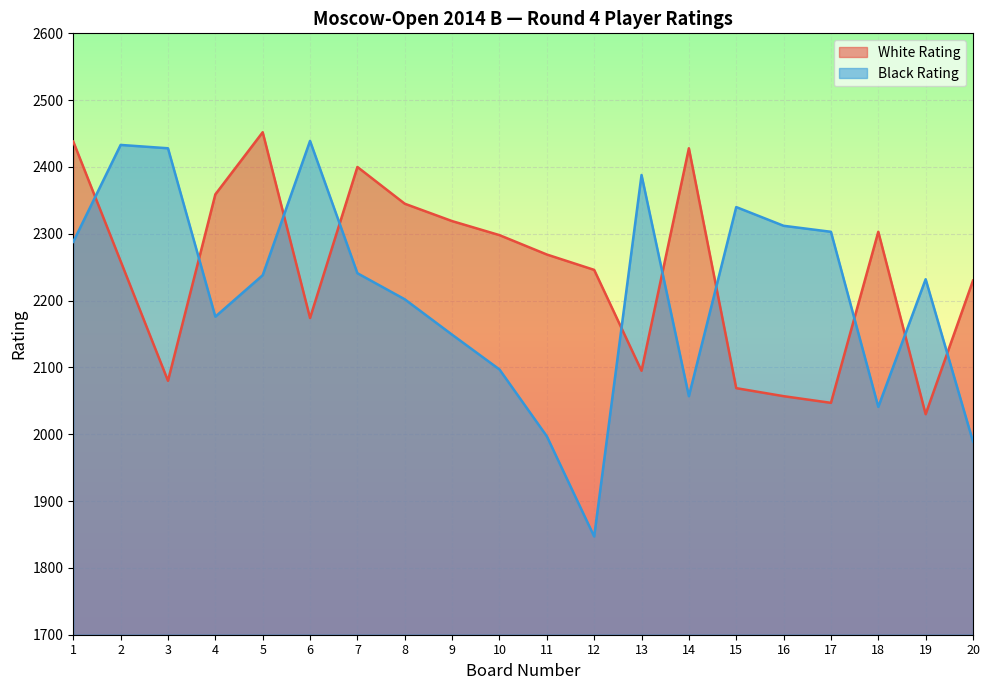

How many data points in White Rating are less than 2269?

10